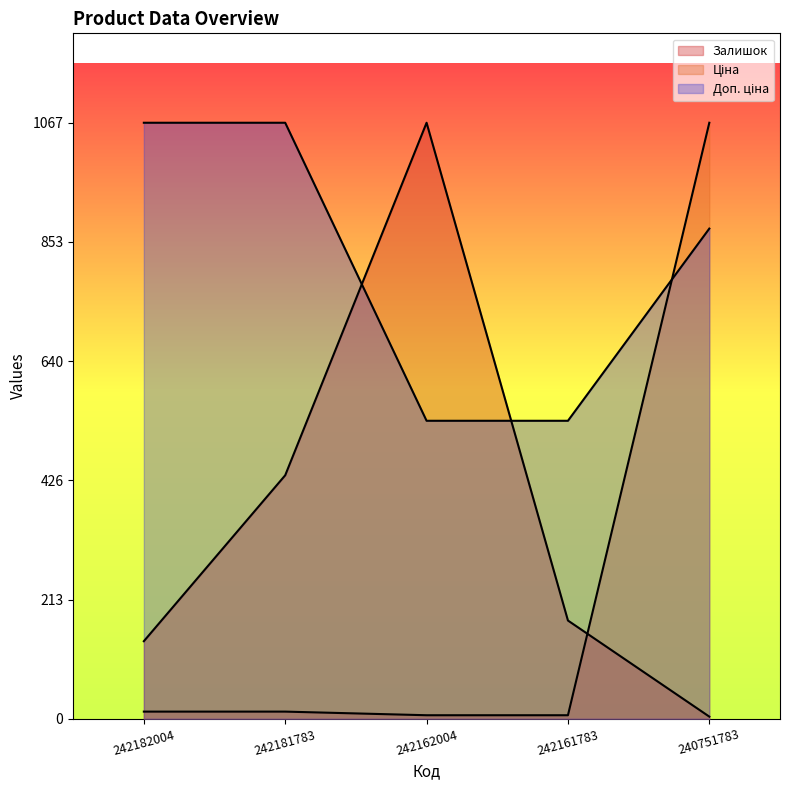

List the series in order of their peak value, highest first.

Залишок, Ціна, Доп. ціна